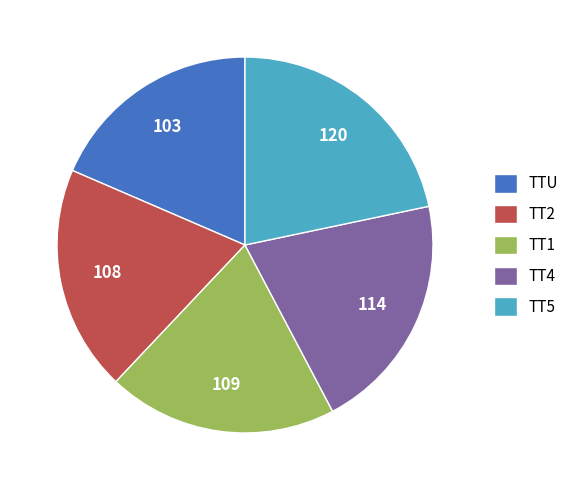

How many slices are in this pie chart?

5